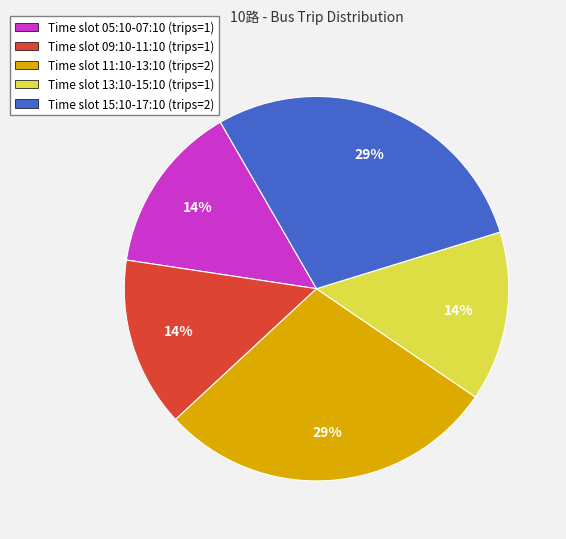

To the nearest percent, what is the average slice percentage?

20%